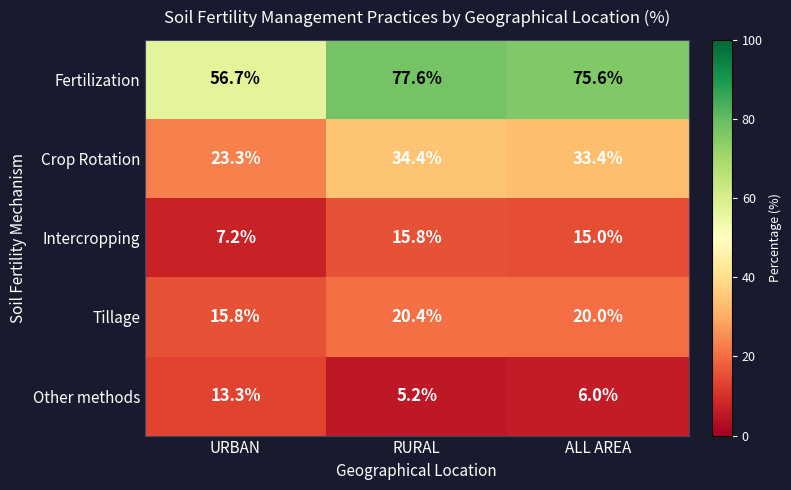

What value does the Crop Rotation series have at ALL AREA?

33.4